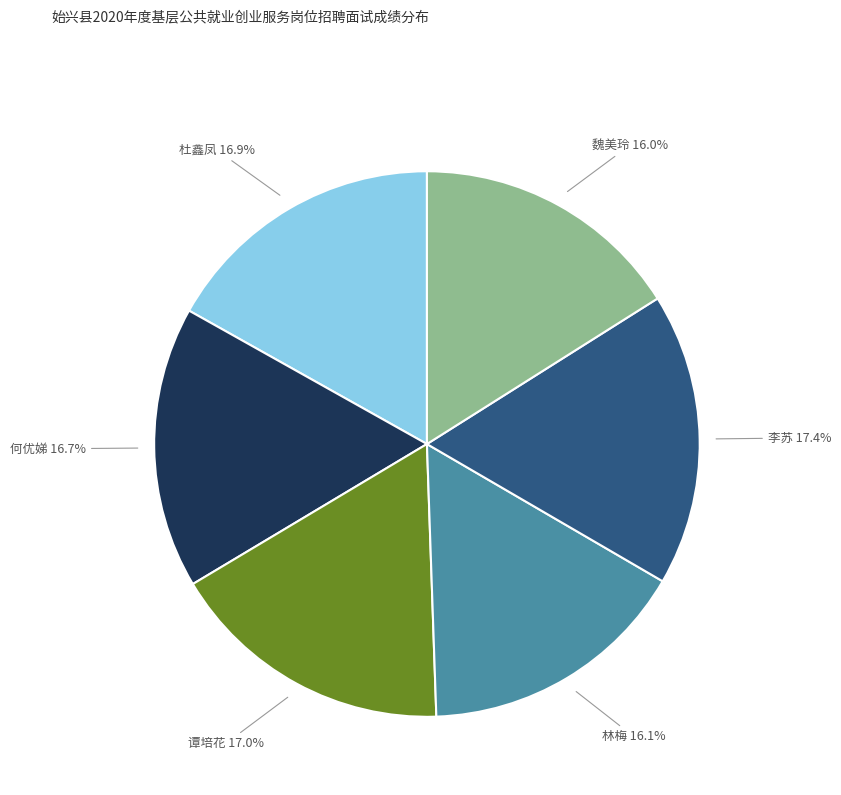

To the nearest percent, what is the difference between the largest and smallest slice percentages?

1%